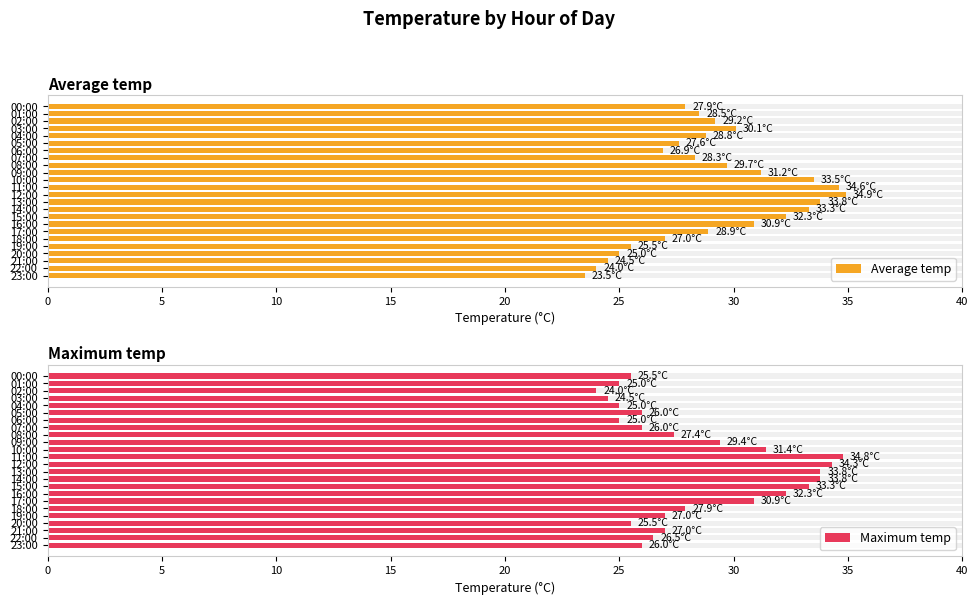

What is the greatest value displayed?

34.9